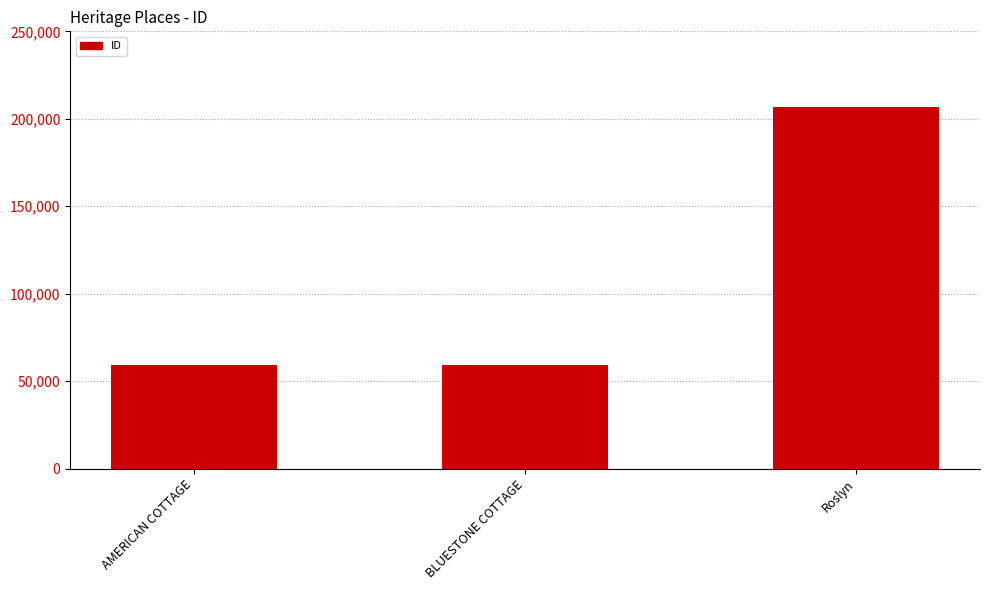

How many distinct data groups are displayed?

1